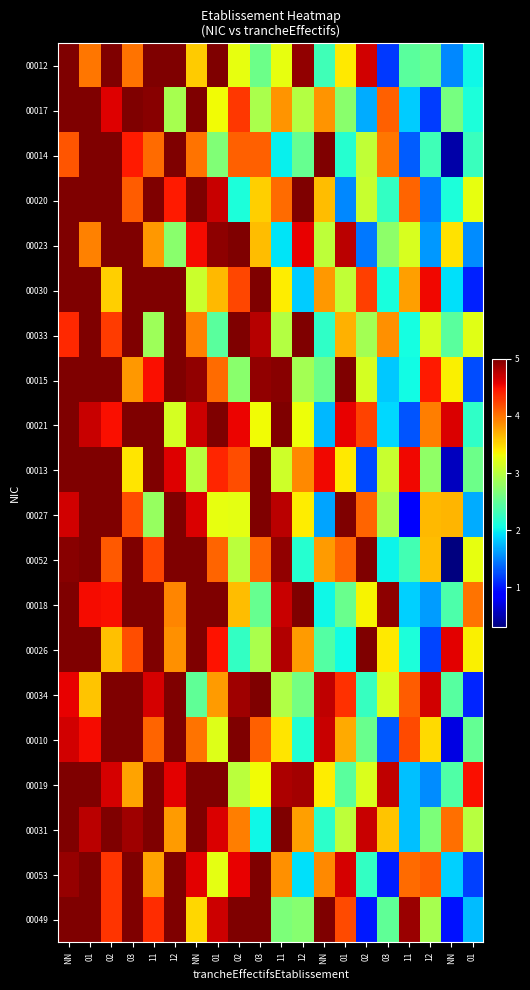

At how many categories does at least one series exceed 0?

20